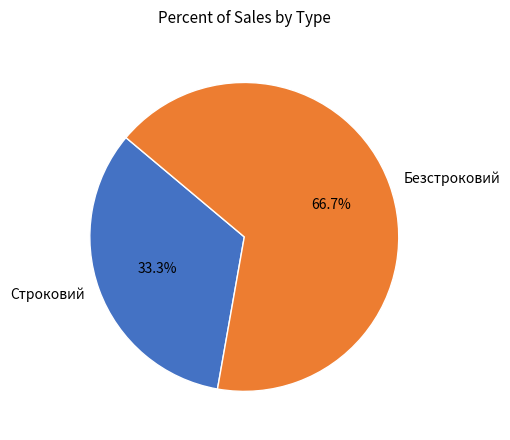

Which slice is the smallest?

Строковий